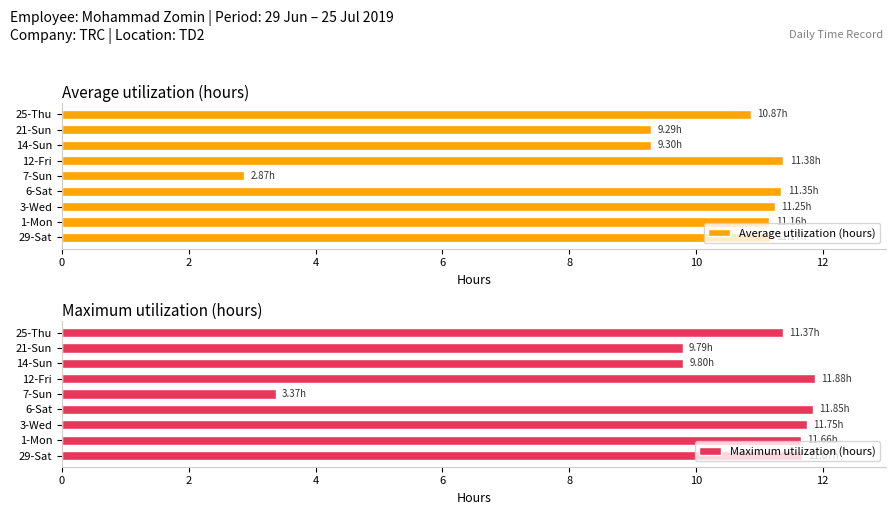

How many bars are there in total?

18